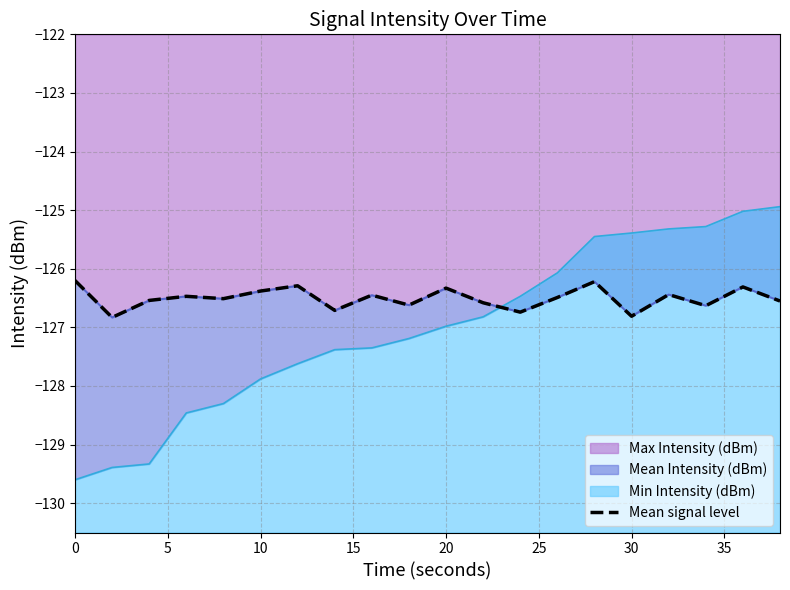

What is the minimum value for Max Intensity (dBm)?

-126.8